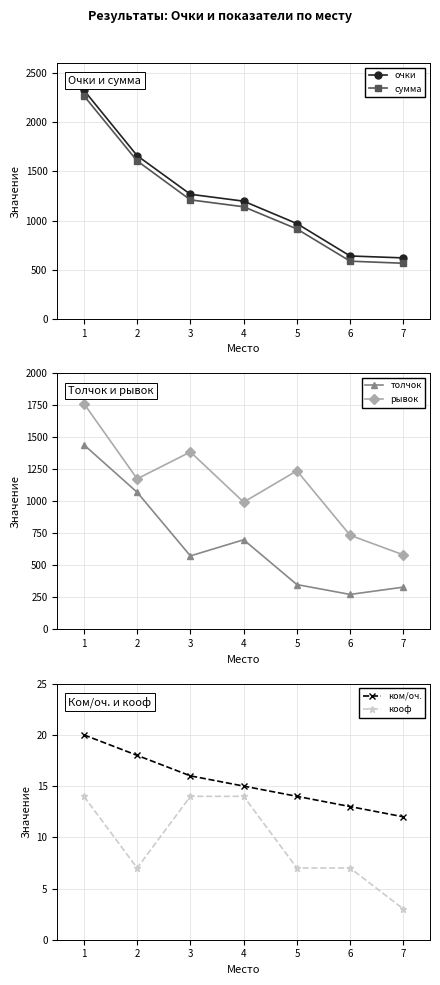

Does the chart display data point markers on the line(s)?

Yes